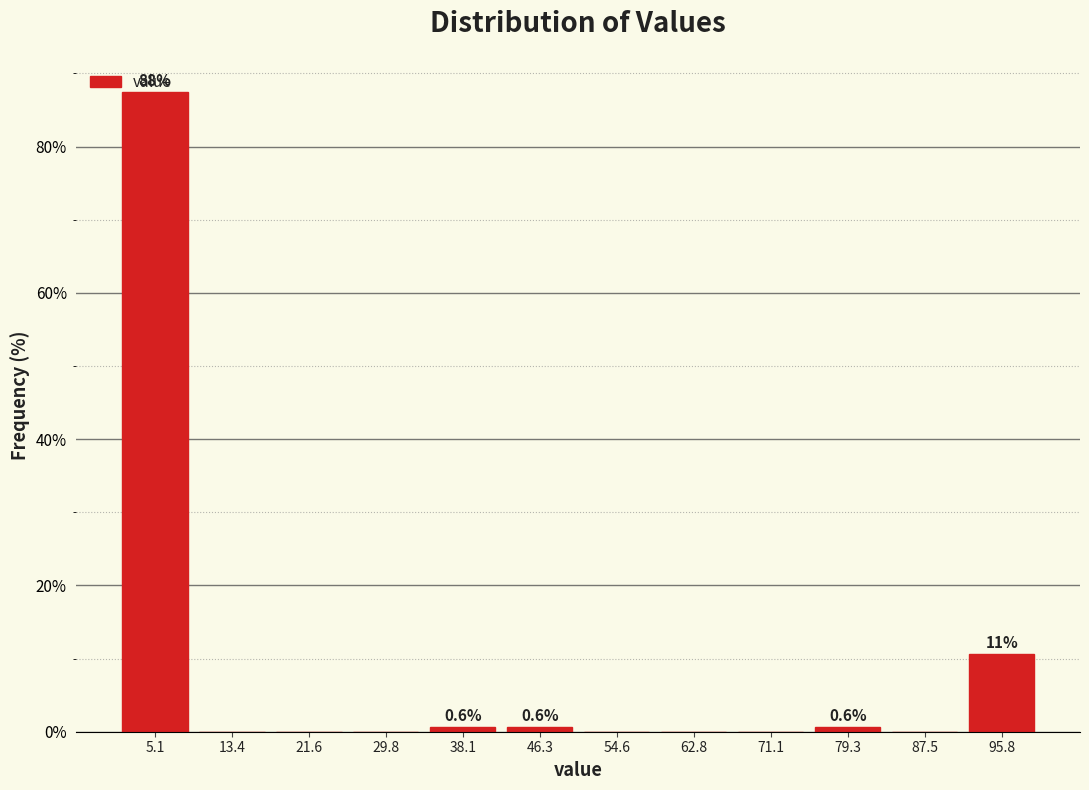

Over which range of the x-axis is the bar tallest?

1 to 9